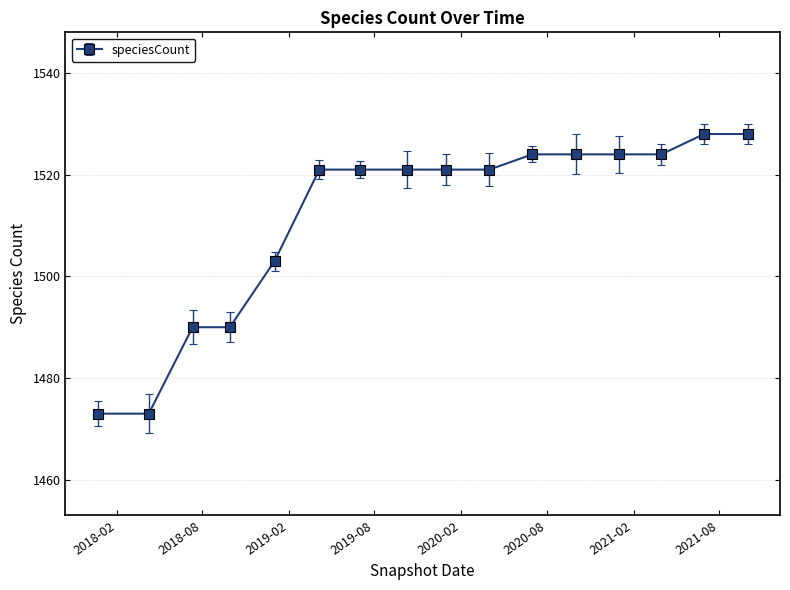

What is the smallest value displayed?

1473